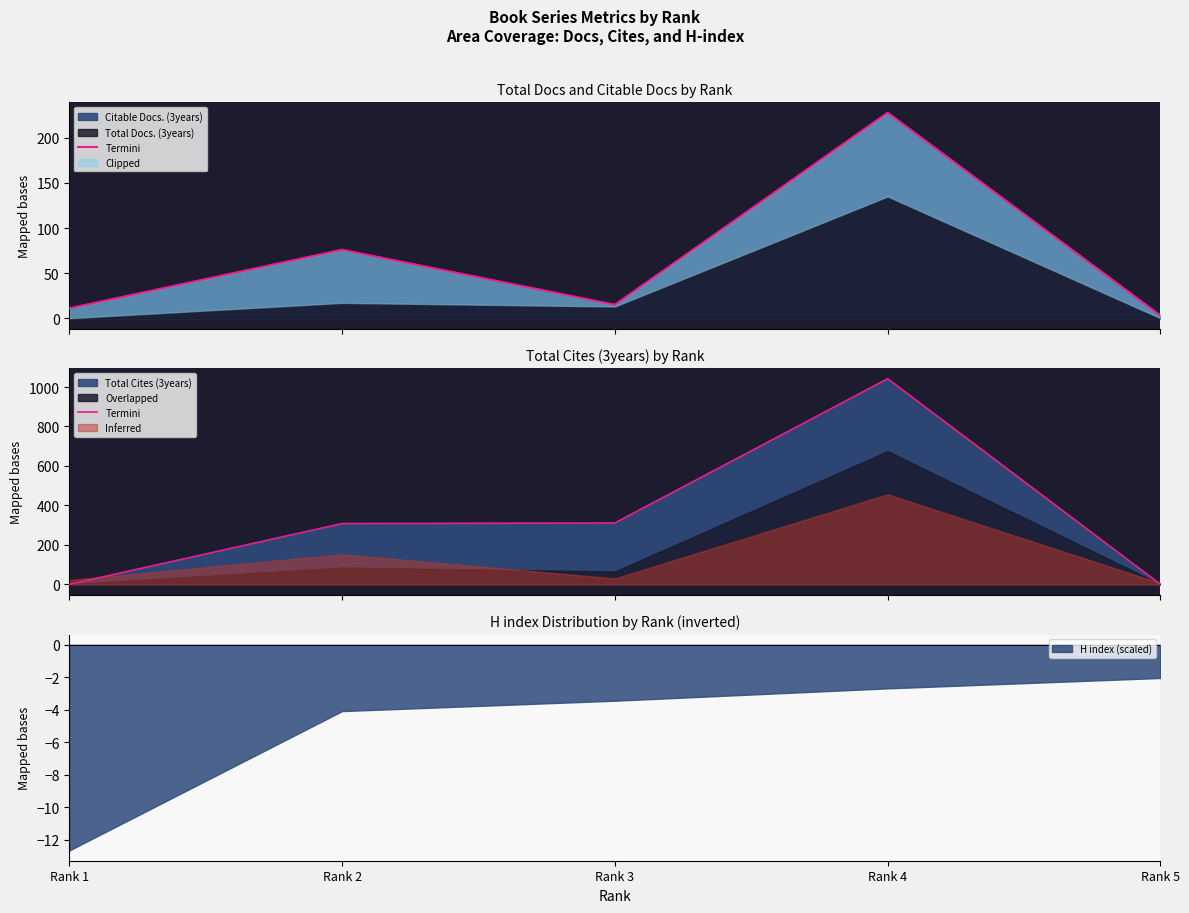

The value of H index (scaled) at Rank 3 is -5.3. True or false?

False